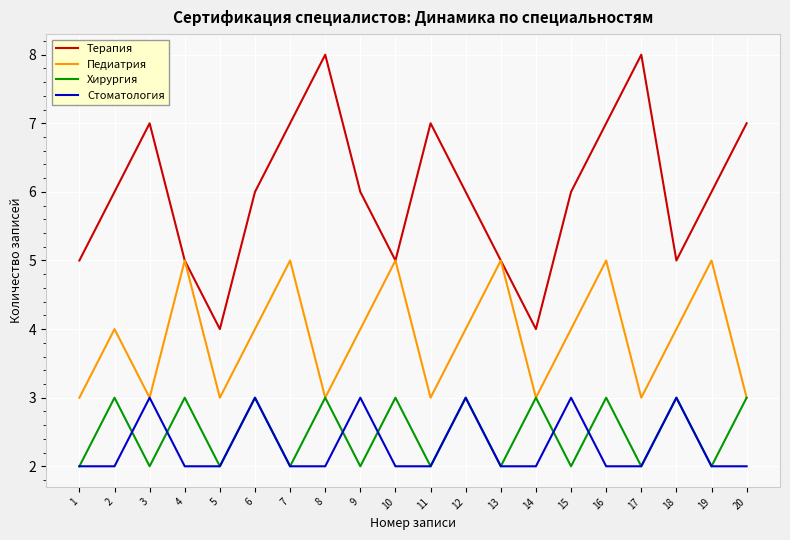

After their last crossing, which series has the higher values: Хирургия or Стоматология?

Хирургия